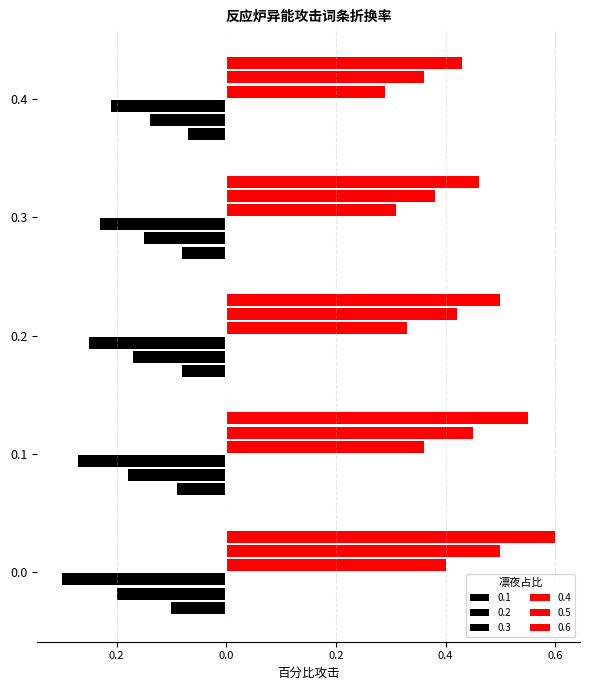

Are the bars horizontal?

Yes